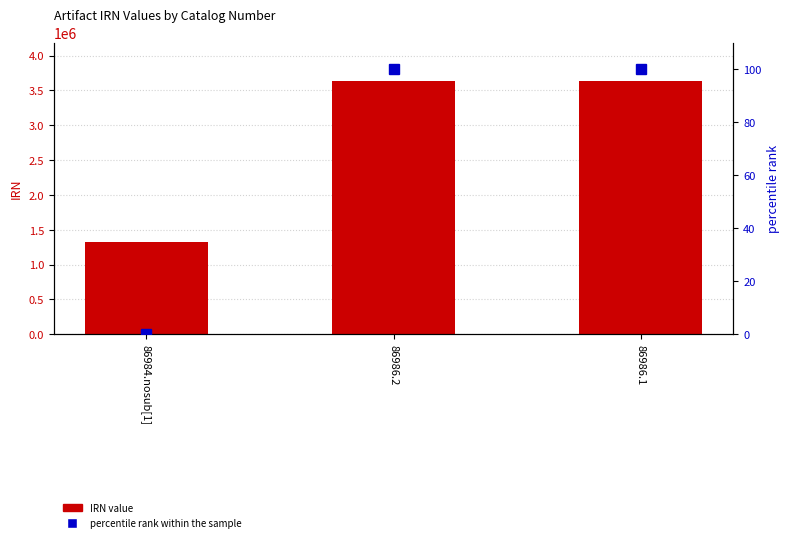

The percentile rank within the sample series shows 45.4 at 86986.2. True or false?

False